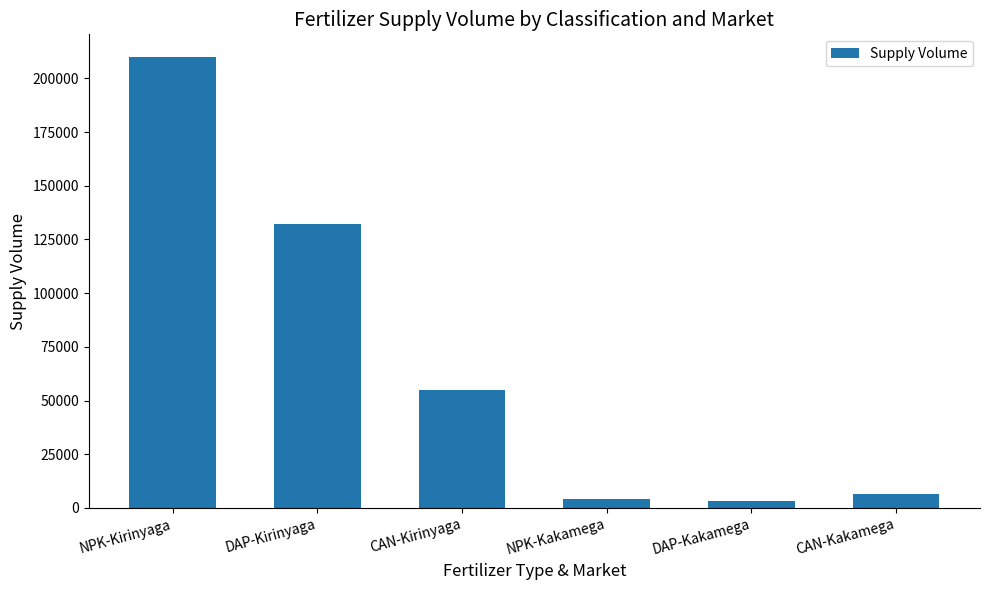

Which has a higher value, NPK-Kirinyaga or CAN-Kakamega?

NPK-Kirinyaga